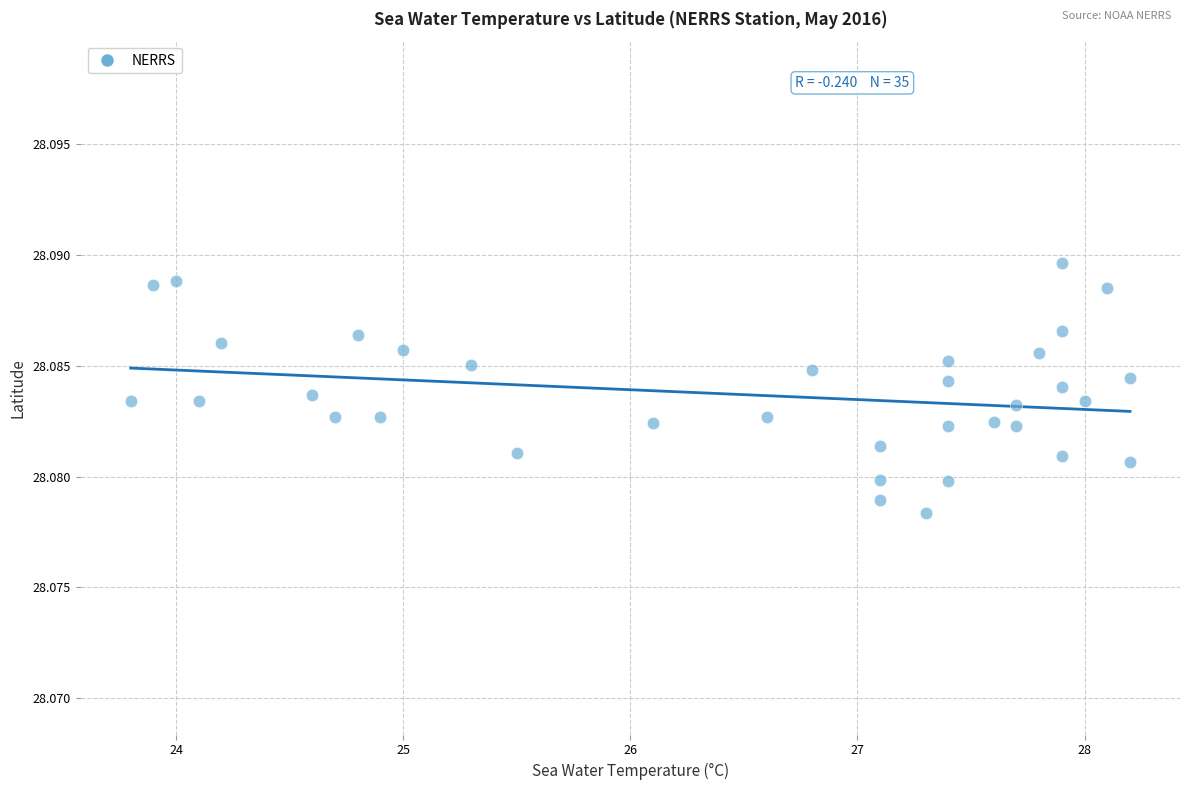

What is the range of X values (max minus min)?

4.4